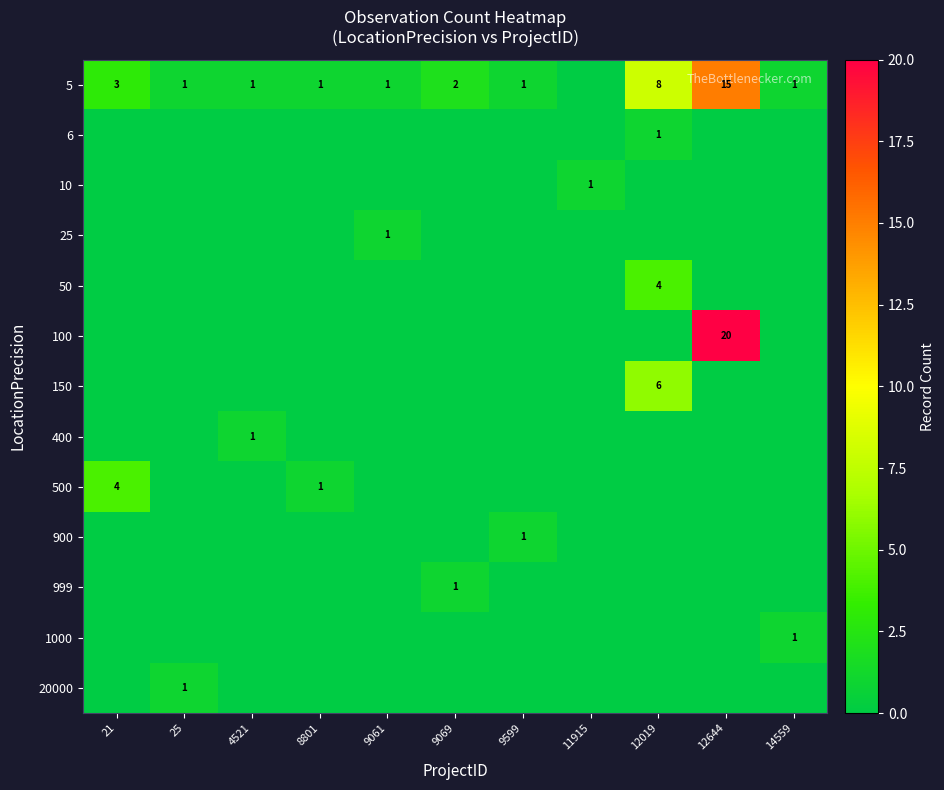

What is the sum of the 20000 values at 9599 and 25?

1